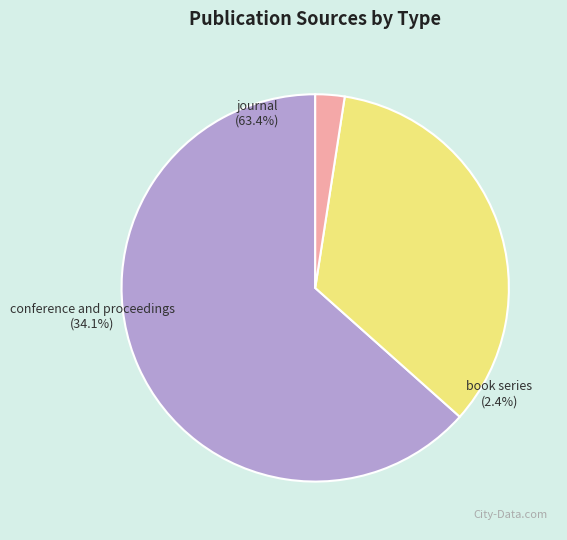

True or false: conference and proceedings accounts for 45% of the total.

False